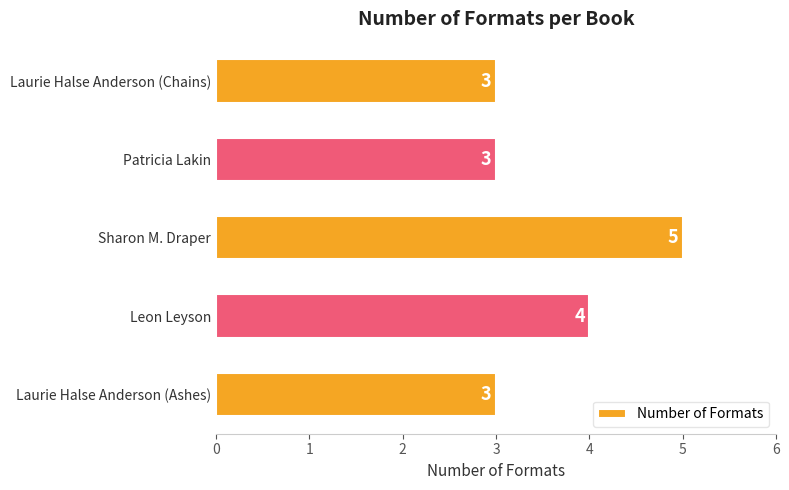

Which has a higher value, Sharon M. Draper or Patricia Lakin?

Sharon M. Draper